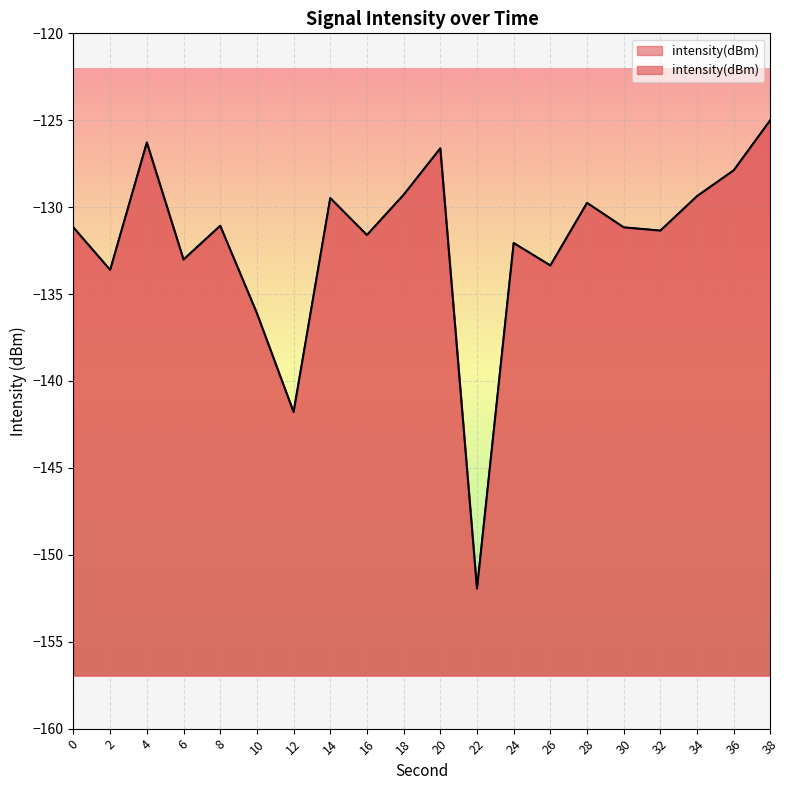

Reading left to right, what are all the values shown in this chart?

-131.2	-133.6	-126.3	-133.0	-131.1	-136.1	-141.8	-129.5	-131.6	-129.3	-126.6	-151.9	-132.1	-133.4	-129.8	-131.2	-131.3	-129.4	-127.9	-125.0